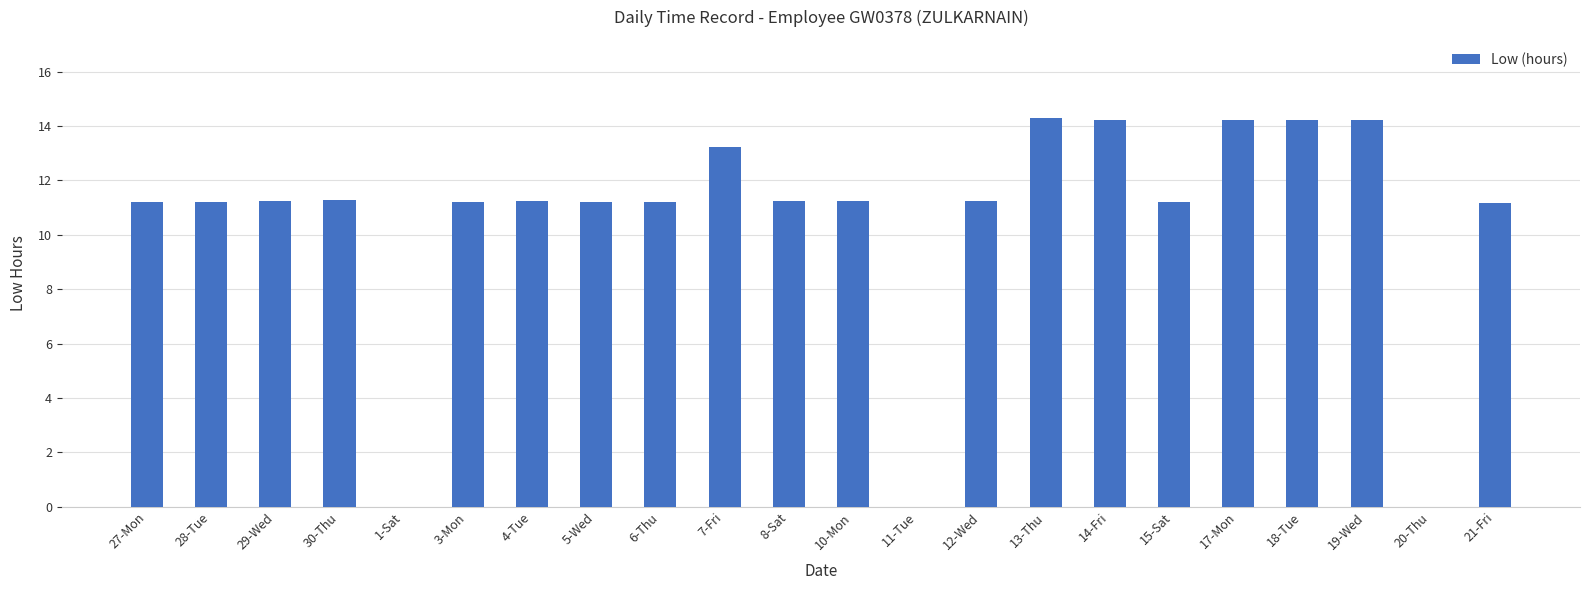

At which label does the data first exceed 11?

27-Mon